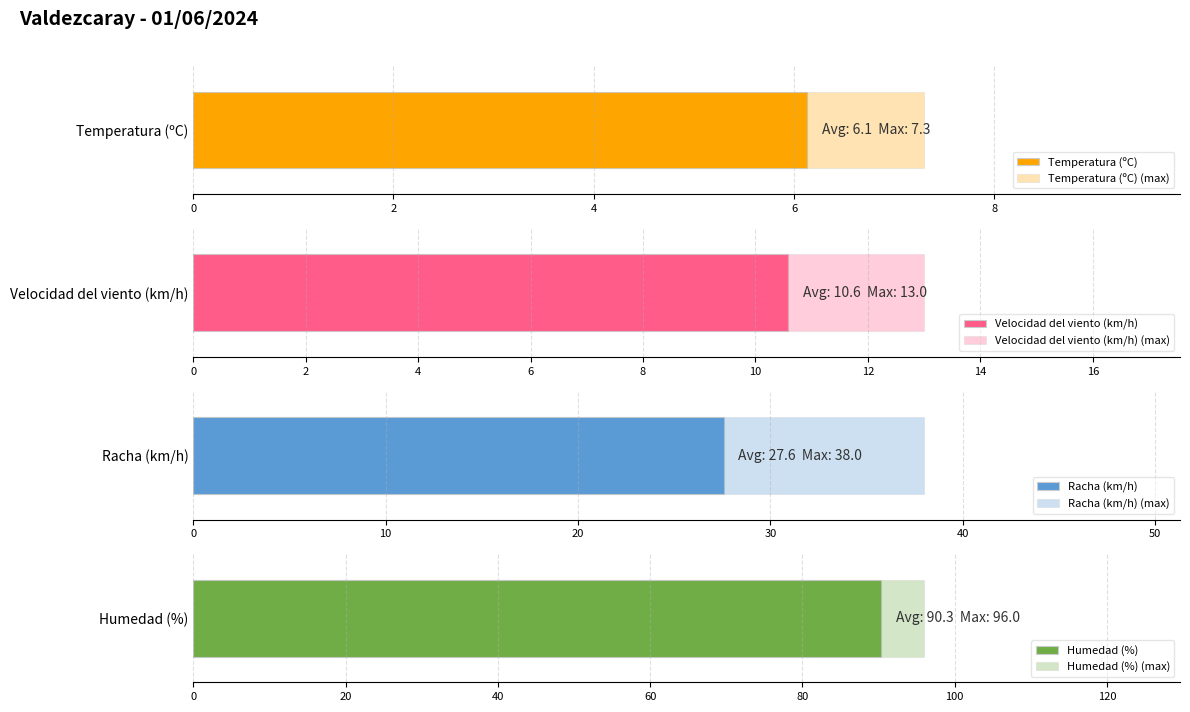

What are all the series names shown in the legend?

Temperatura (ºC), Velocidad del viento (km/h), Racha (km/h), Humedad (%)